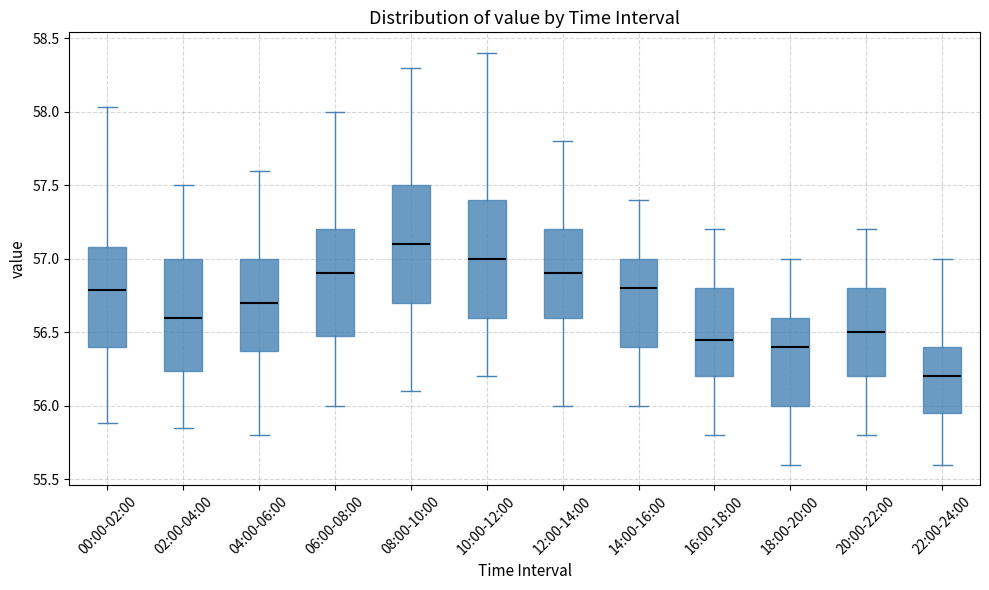

Which box's median line is the highest?

08:00-10:00